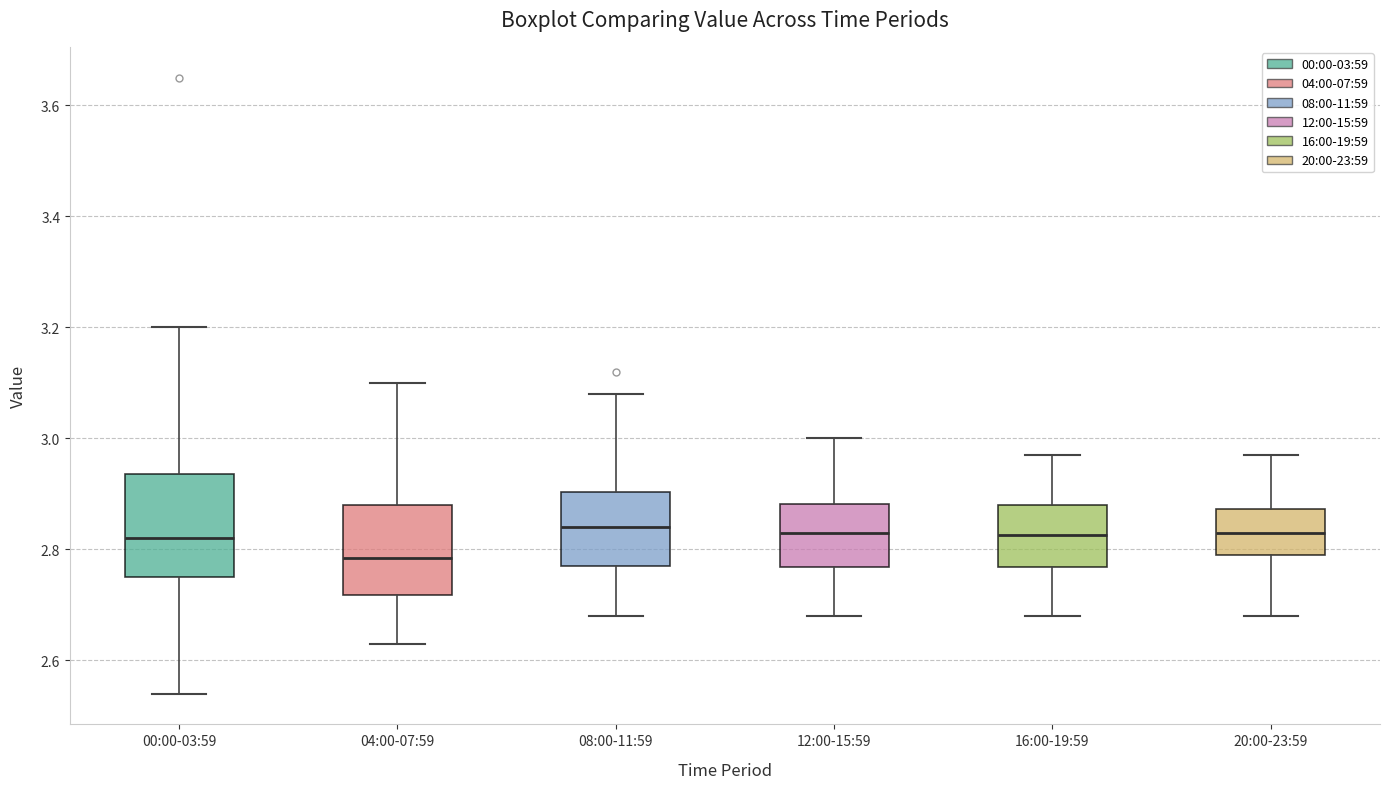

Comparing the boxes themselves (not the whiskers), which one is the tallest?

00:00-03:59